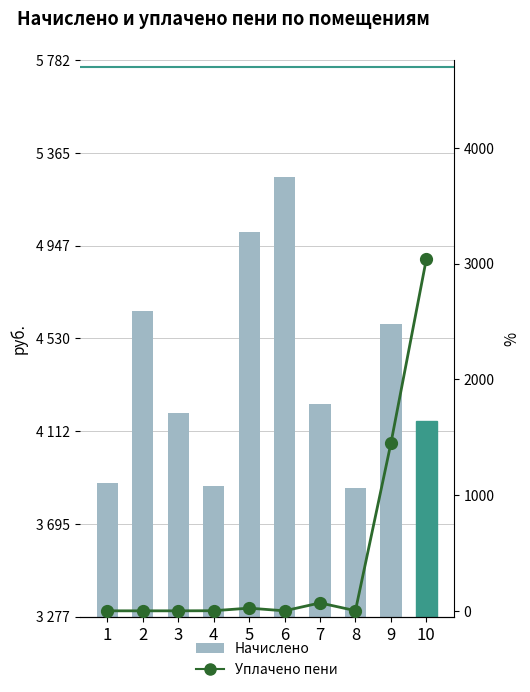

Which series has the largest total across all categories?

Начислено